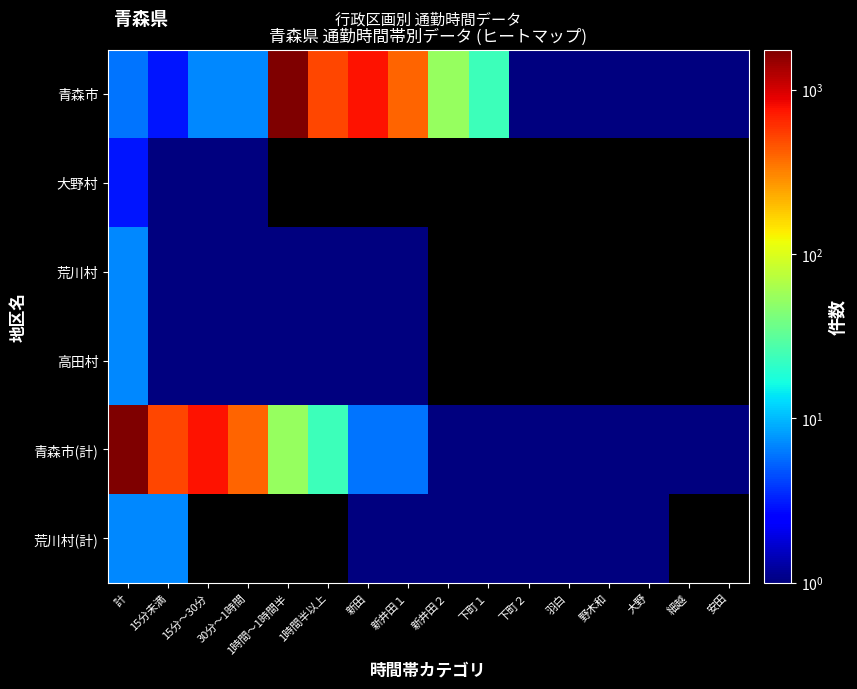

Which category has the highest value in the 荒川村 series?

計